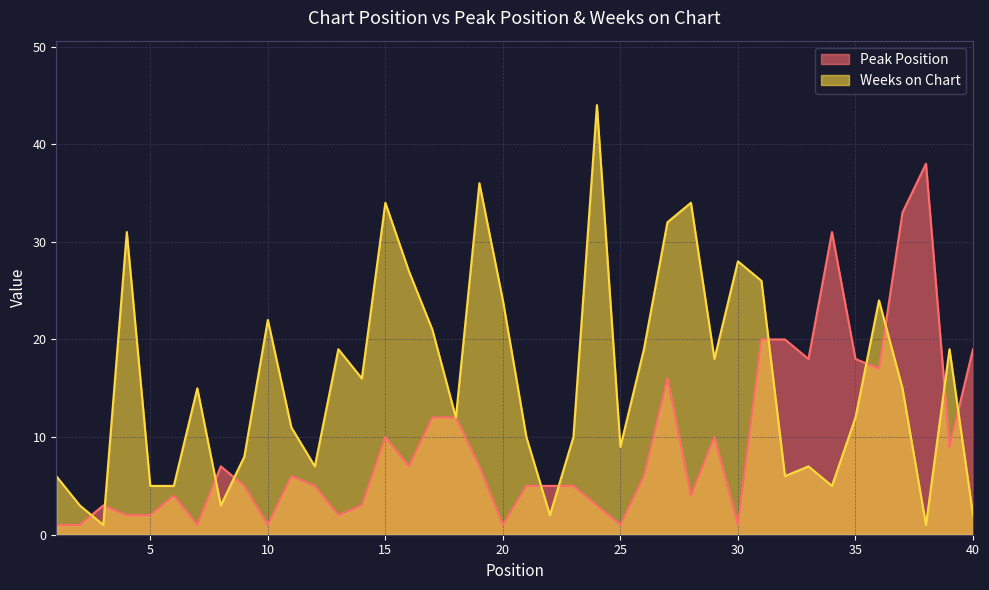

Which series changed the most between 11 and 34?

Peak Position